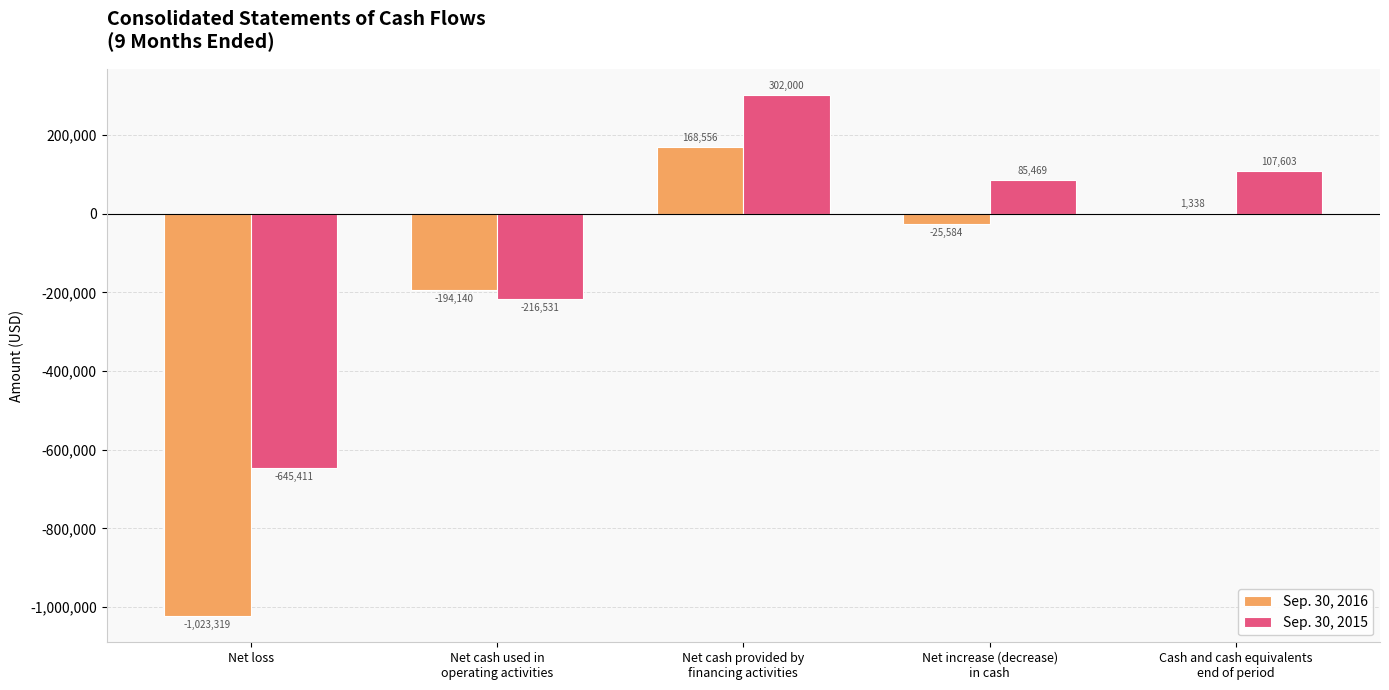

What is the maximum value for Sep. 30, 2016?

168556